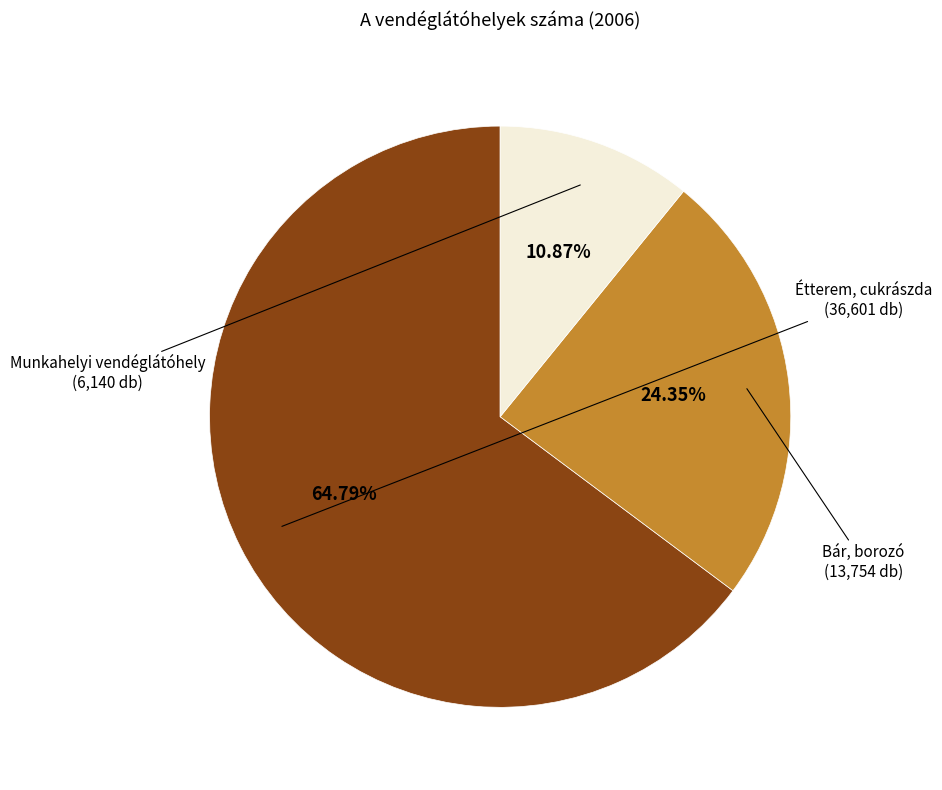

How many slices are in this pie chart?

3